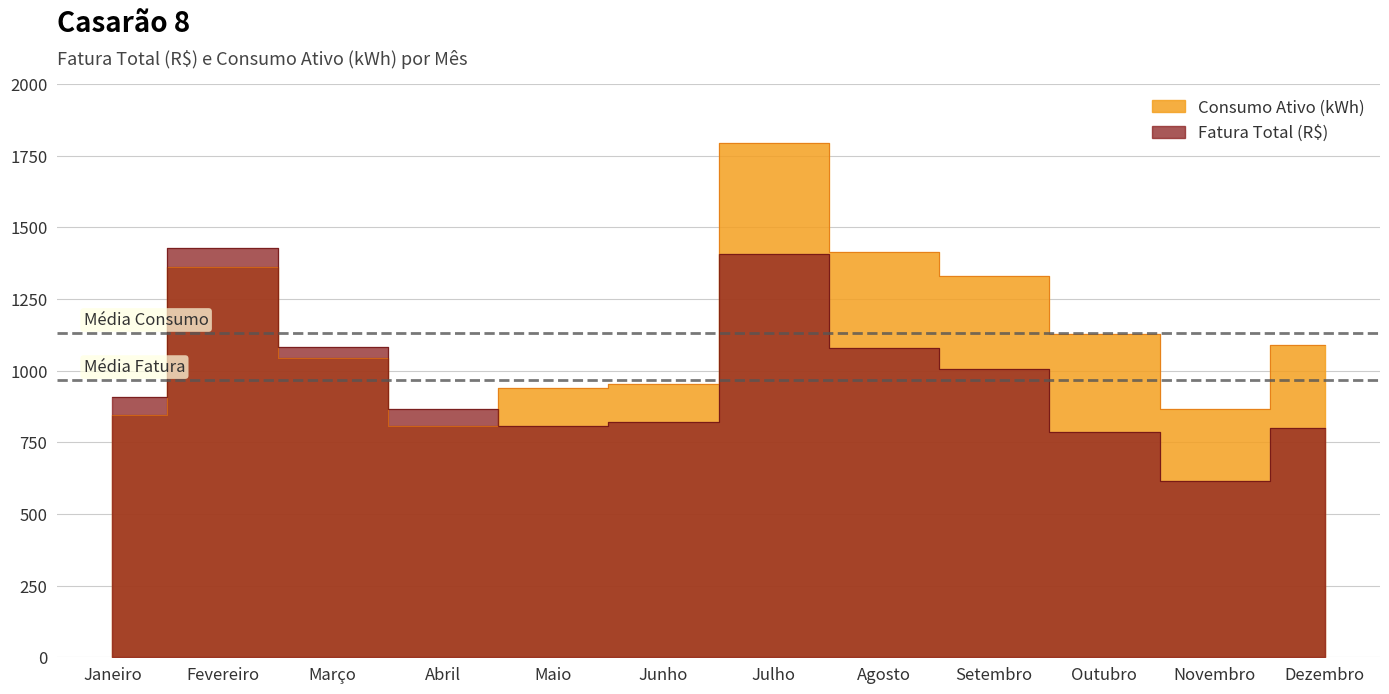

What is the total value across all series at Dezembro?

1890.6